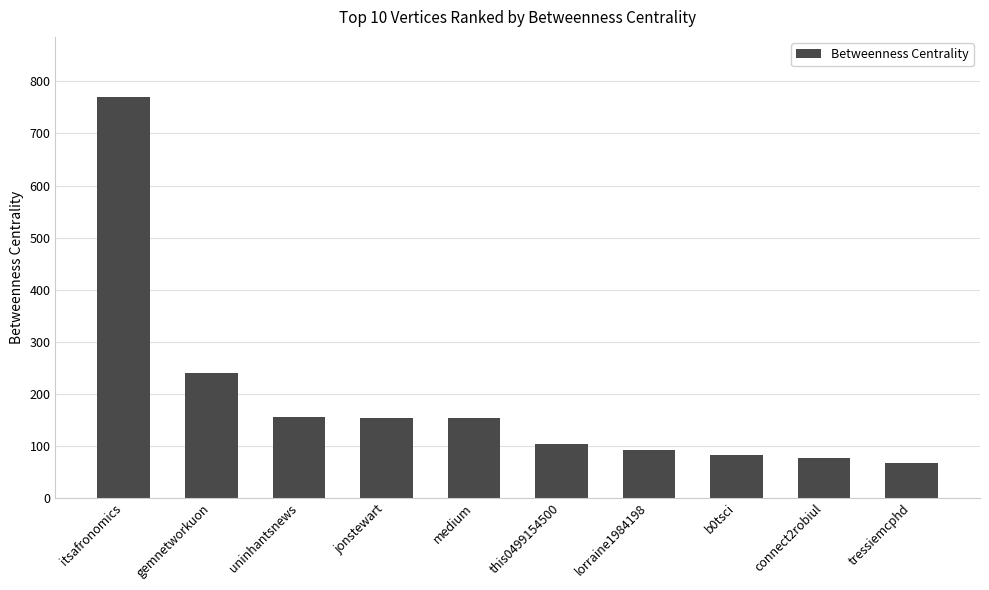

True or false: the data shows 103.2 at this0499154500.

True